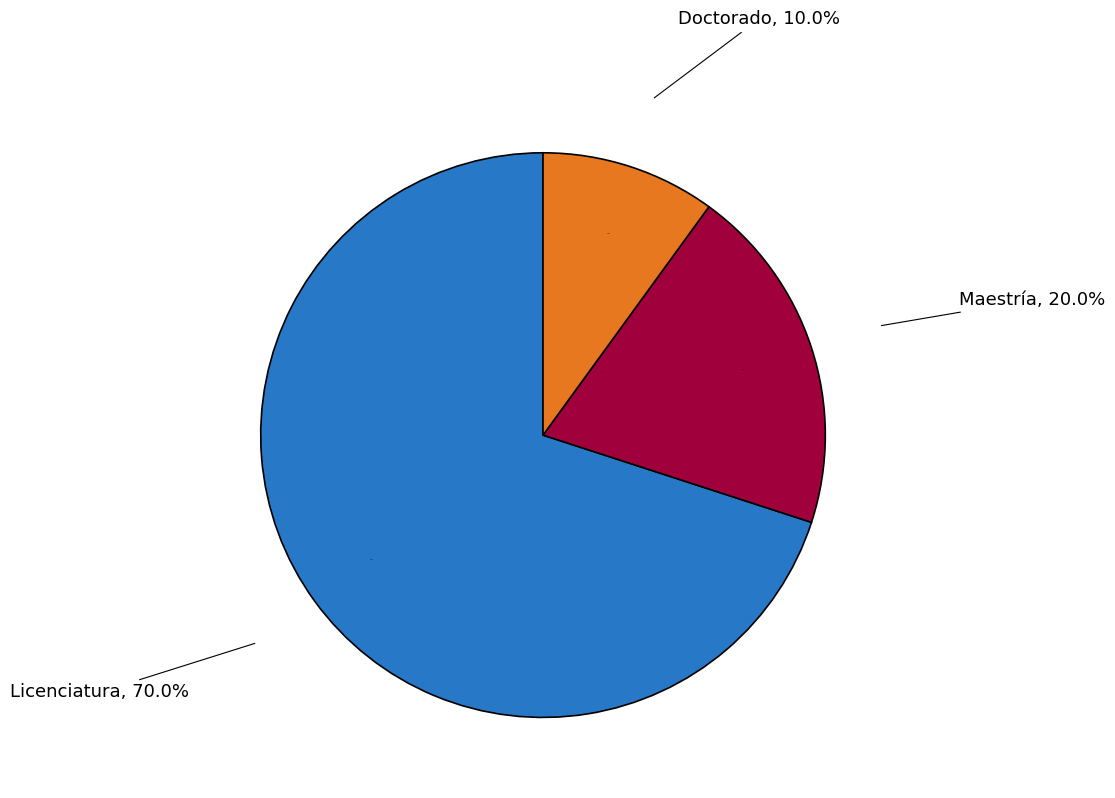

What is the smallest slice in the pie chart?

Doctorado